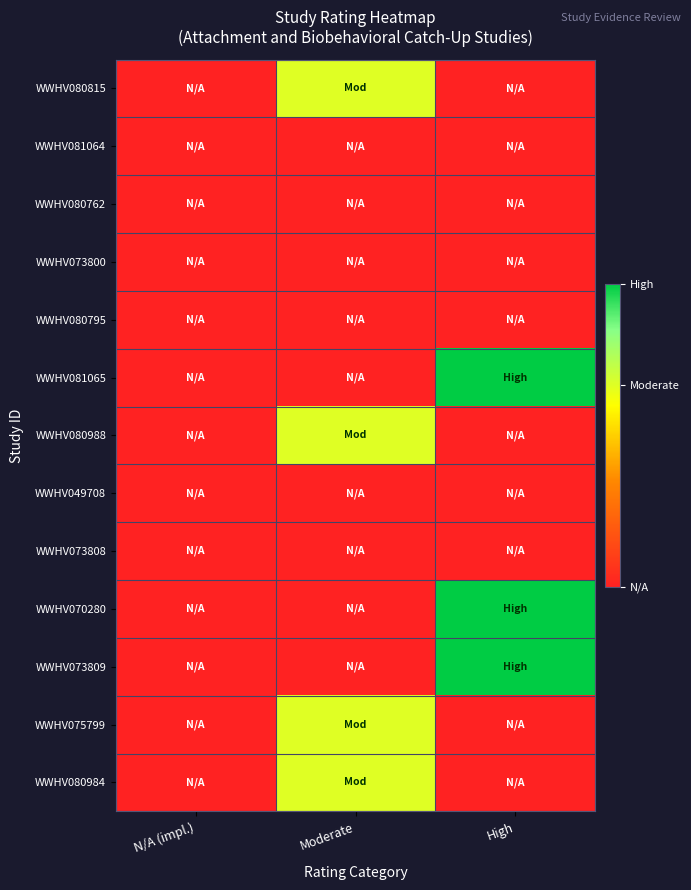

Reading left to right, transcribe all the data shown in this chart.

WWHV080815: N/A (impl.)=0	Moderate=2	High=0
WWHV081064: N/A (impl.)=0	Moderate=0	High=0
WWHV080762: N/A (impl.)=0	Moderate=0	High=0
WWHV073800: N/A (impl.)=0	Moderate=0	High=0
WWHV080795: N/A (impl.)=0	Moderate=0	High=0
WWHV081065: N/A (impl.)=0	Moderate=0	High=3
WWHV080988: N/A (impl.)=0	Moderate=2	High=0
WWHV049708: N/A (impl.)=0	Moderate=0	High=0
WWHV073808: N/A (impl.)=0	Moderate=0	High=0
WWHV070280: N/A (impl.)=0	Moderate=0	High=3
WWHV073809: N/A (impl.)=0	Moderate=0	High=3
WWHV075799: N/A (impl.)=0	Moderate=2	High=0
WWHV080984: N/A (impl.)=0	Moderate=2	High=0